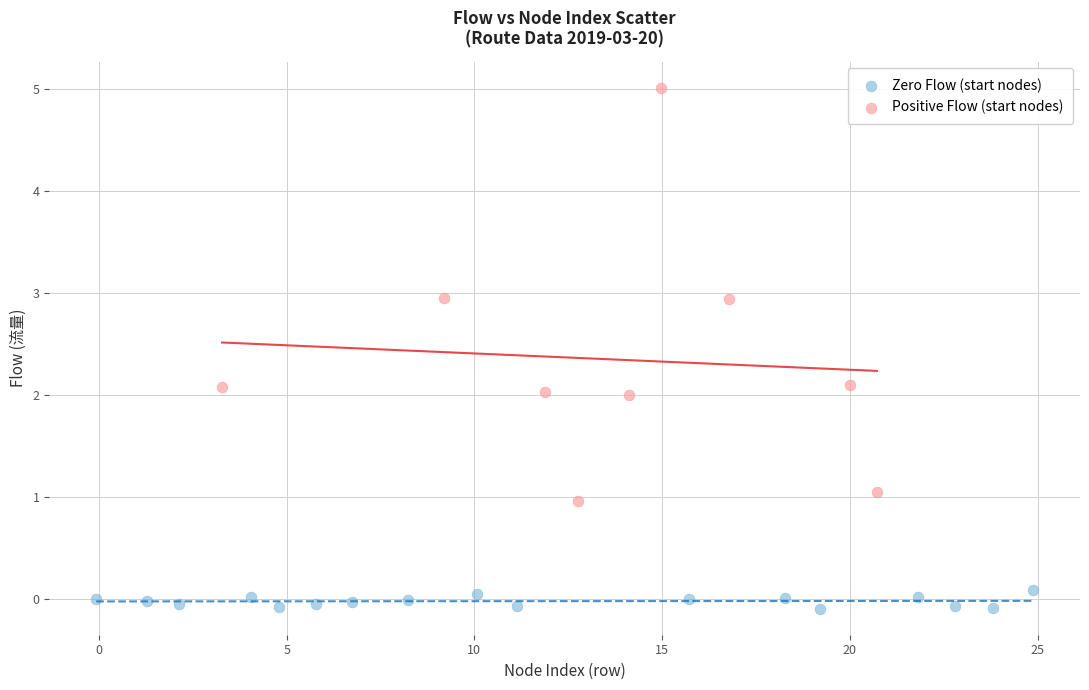

Which series reaches the minimum Y coordinate?

Zero Flow (start nodes)